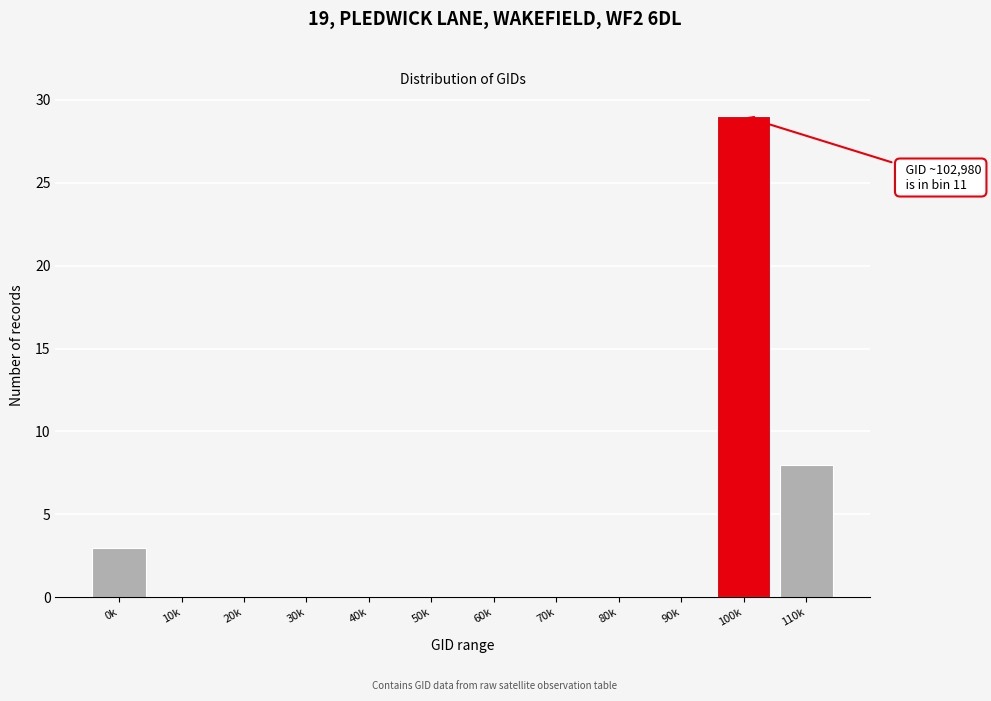

Reading left to right, transcribe all the data shown in this chart.

0k=3	10k=0	20k=0	30k=0	40k=0	50k=0	60k=0	70k=0	80k=0	90k=0	100k=29	110k=8